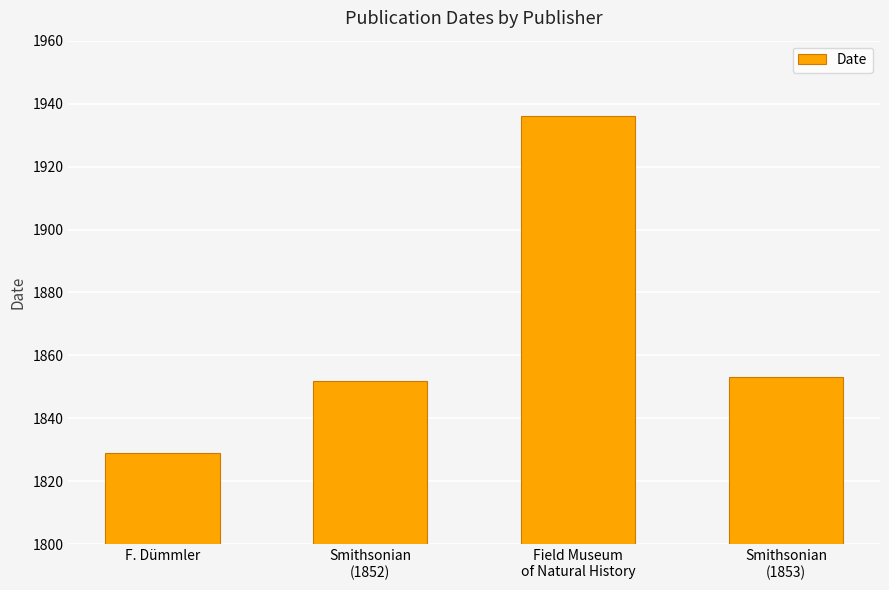

Which category has the highest value across all series?

Field Museum
of Natural History